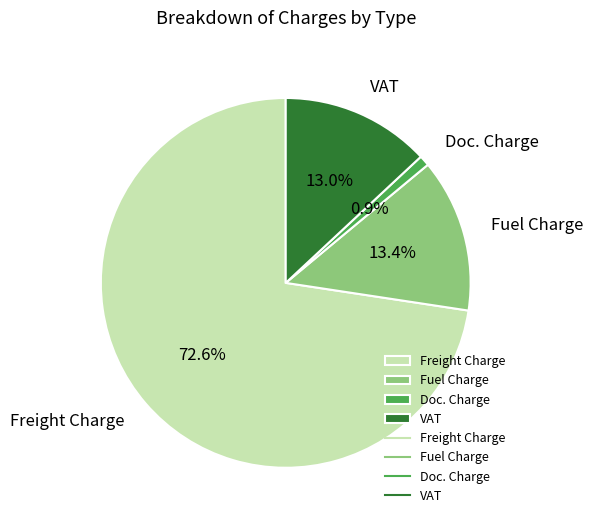

What portion of the pie excludes Doc. Charge?

99.1%